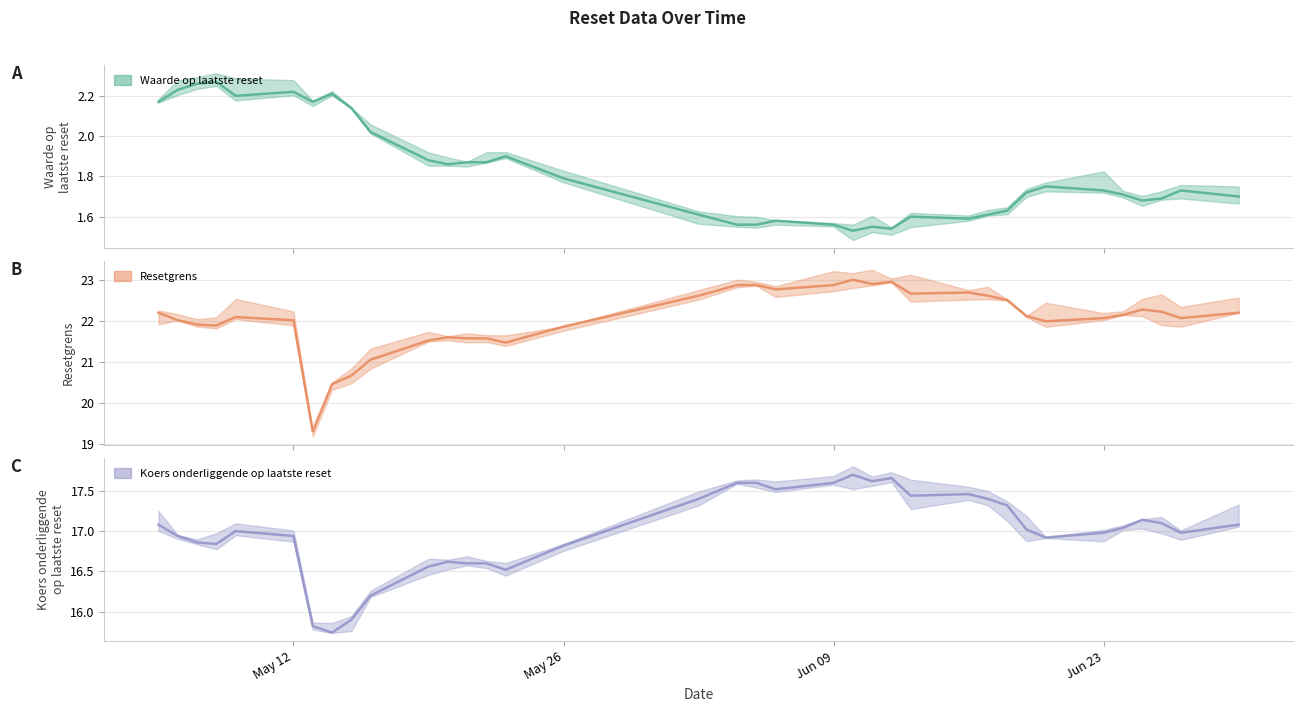

What is the total value across all series at 2025-05-05?

41.5